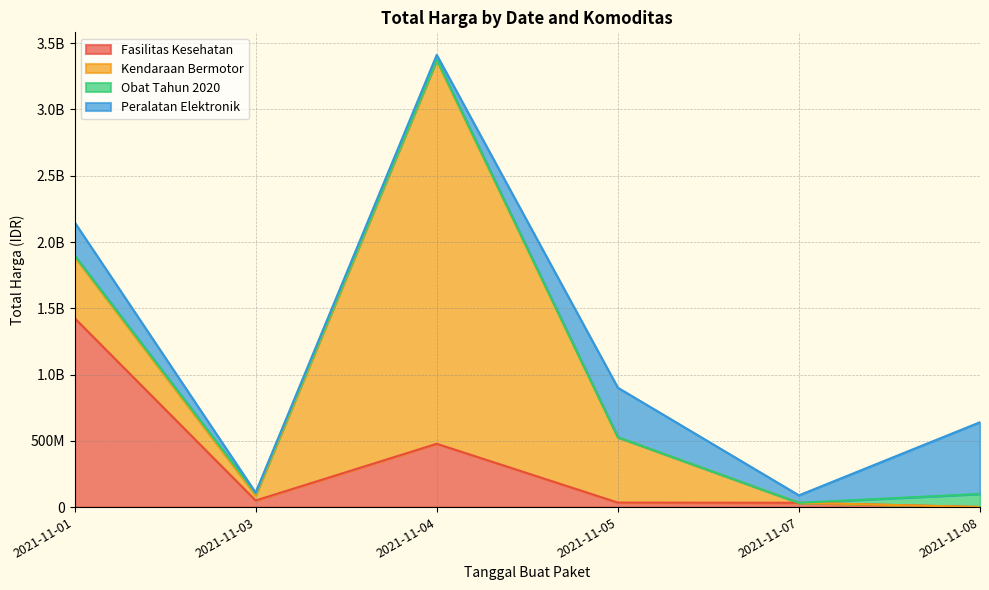

What is the maximum value for Kendaraan Bermotor?

2892122000